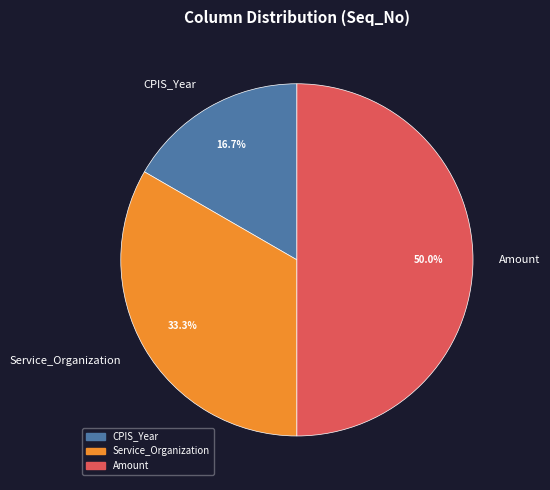

What portion of the pie excludes Service_Organization?

66.7%